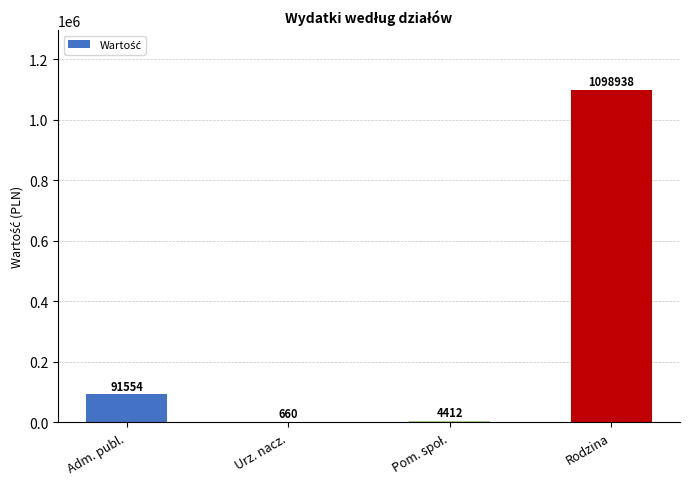

What is the approximate value at Urz. nacz.?

660